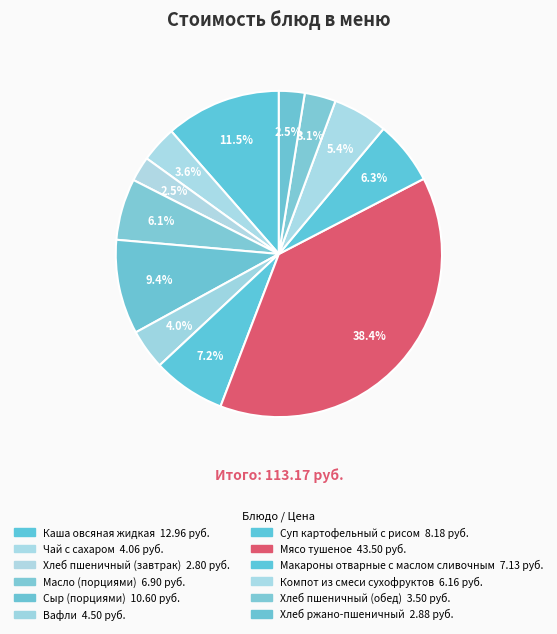

Do Вафли and Суп картофельный с рисом together represent more than half of the pie?

No